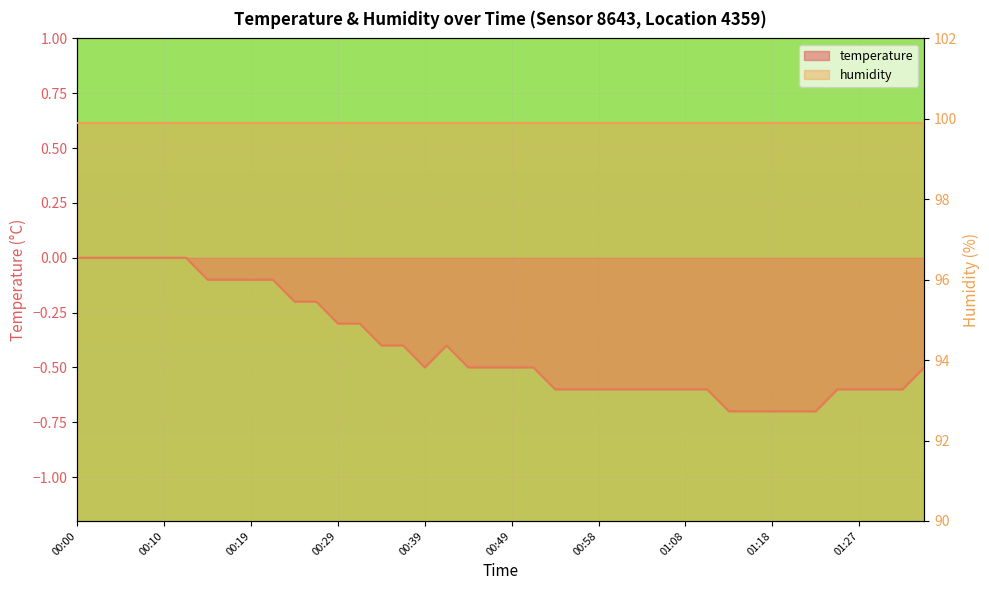

What position from the left is 00:51?

22